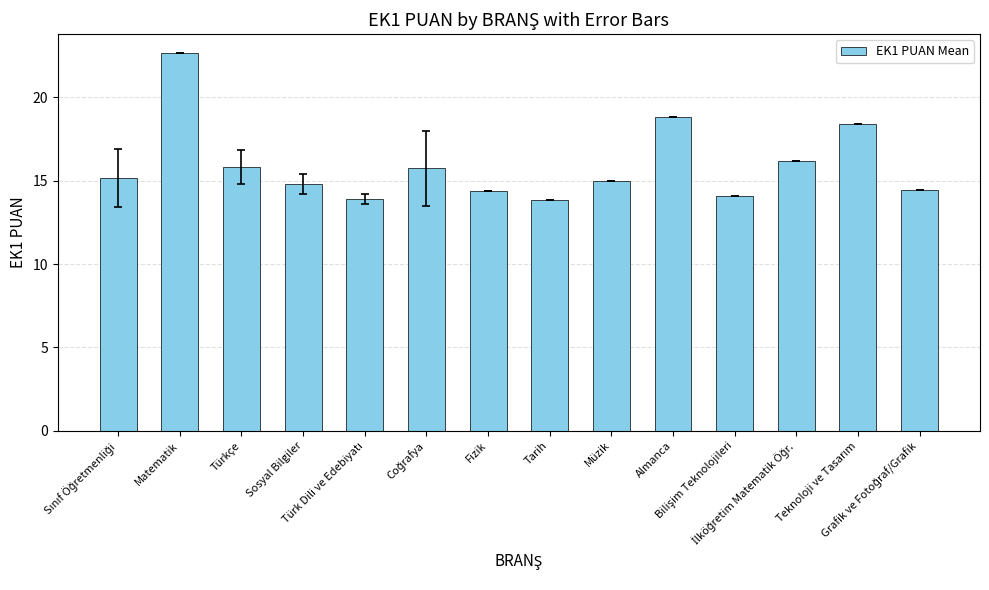

What is the sum of all values?

223.3